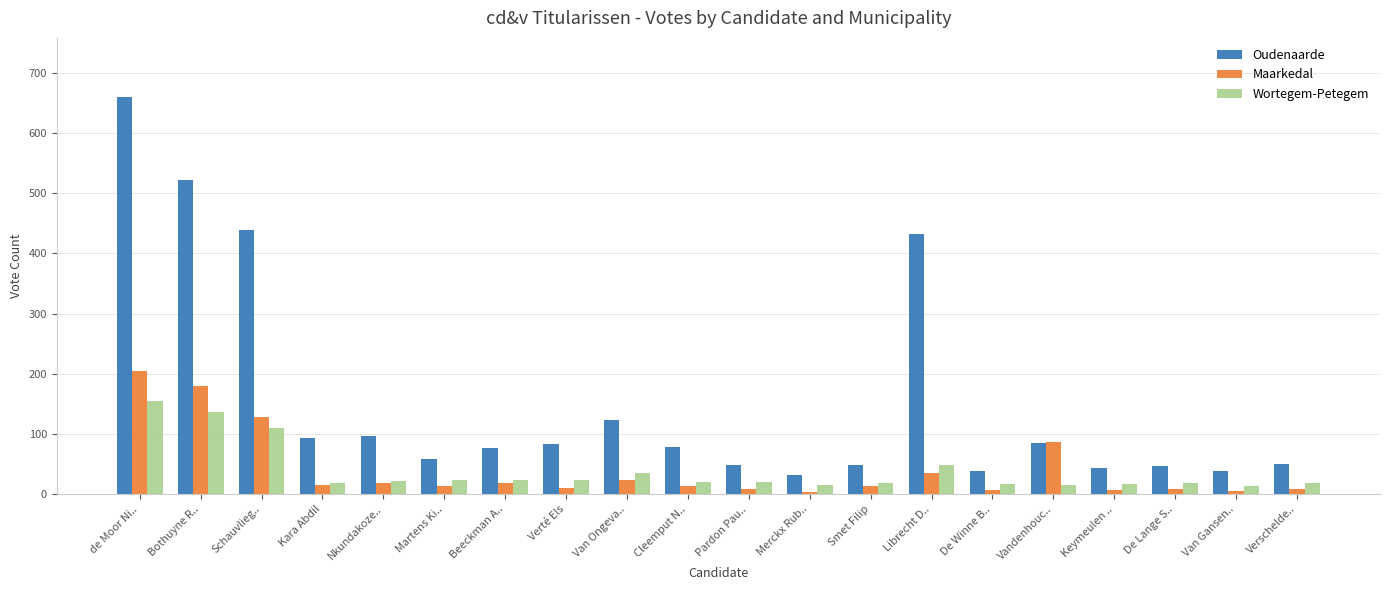

What is the total value across all series at De Winne B..?

63